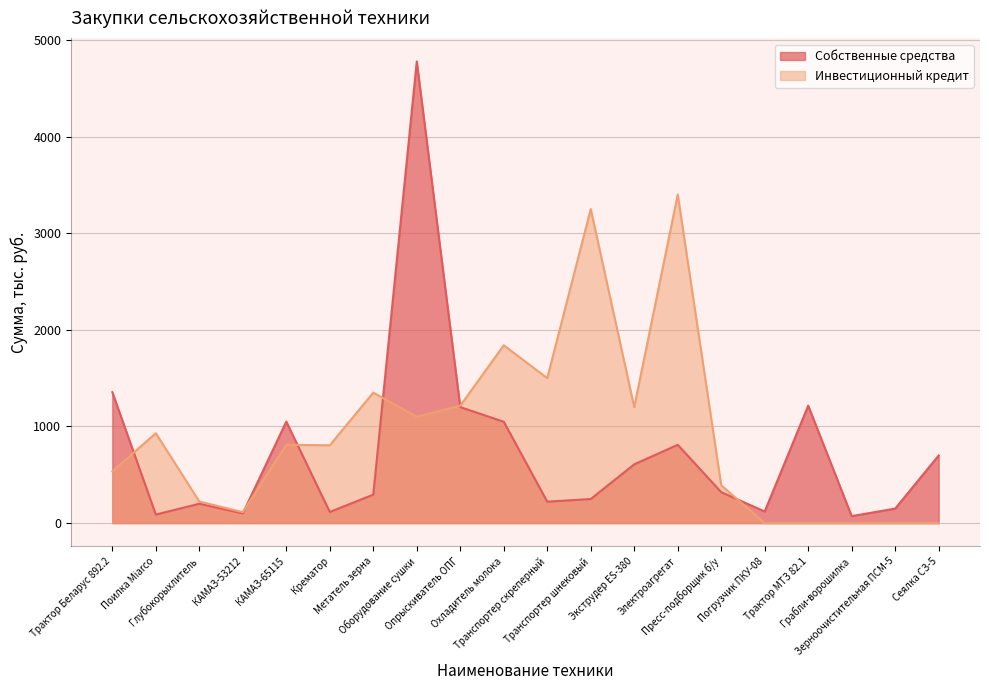

List the labels in order of Инвестиционный кредит value, smallest first.

Погрузчик ПКУ-08, Трактор МТЗ 82.1, Грабли-ворошилка, Зерноочистительная ПСМ-5, Сеялка СЗ-5, КАМАЗ-53212, Глубокорыхлитель, Пресс-подборщик б/у, Трактор Беларус 892.2, Крематор, КАМАЗ-65115, Поилка Miarco, Оборудование сушки, Экструдер ES-380, Опрыскиватель ОПГ, Метатель зерна, Транспортер скреперный, Охладитель молока, Транспортер шнековый, Электроагрегат